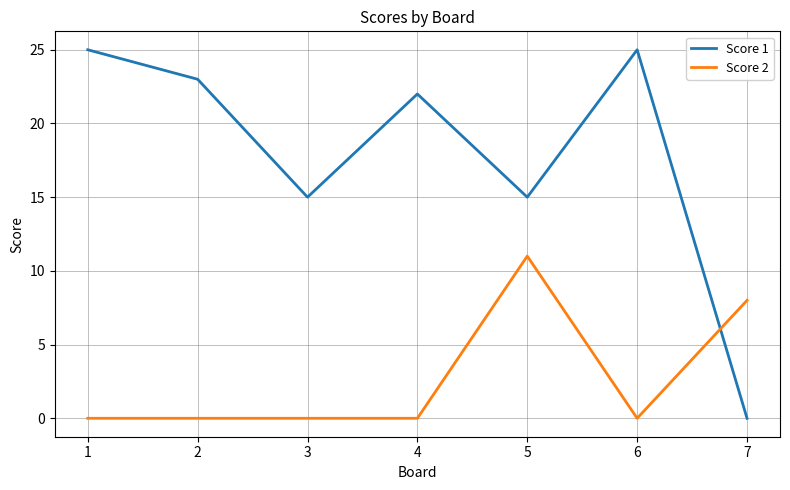

Reading left to right, what are all the values shown in this chart?

Score 1: 1=25	2=23	3=15	4=22	5=15	6=25	7=0
Score 2: 1=0	2=0	3=0	4=0	5=11	6=0	7=8